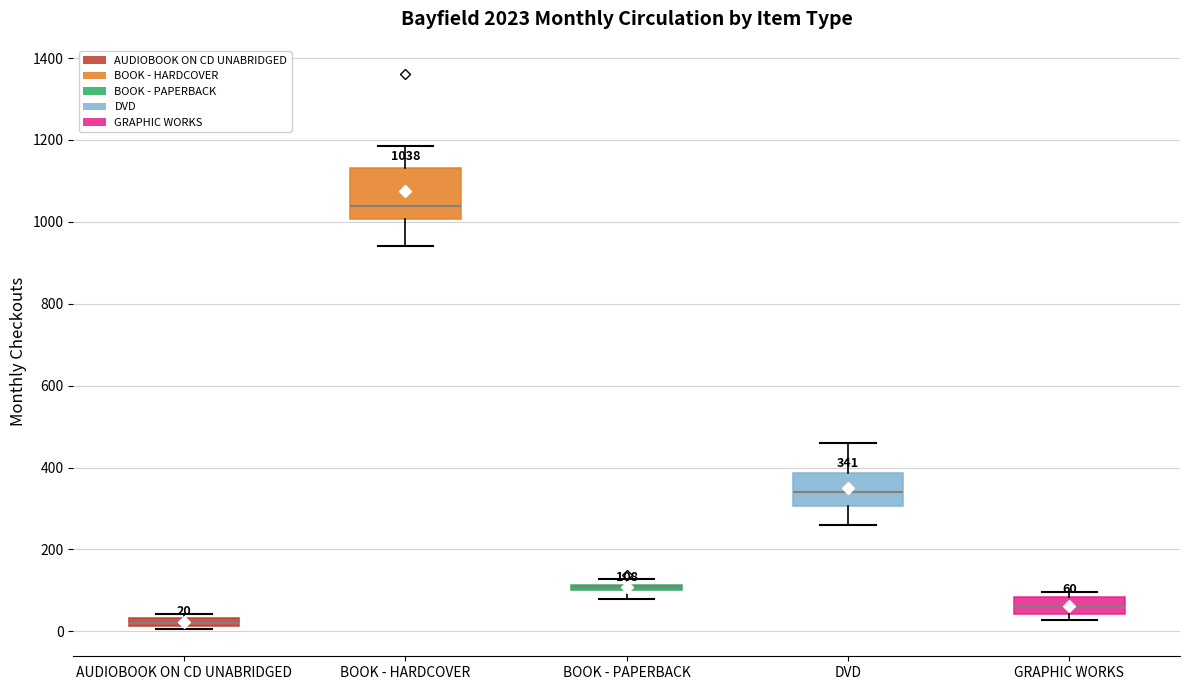

Which box is the tallest, from its lower edge to its upper edge?

BOOK - HARDCOVER